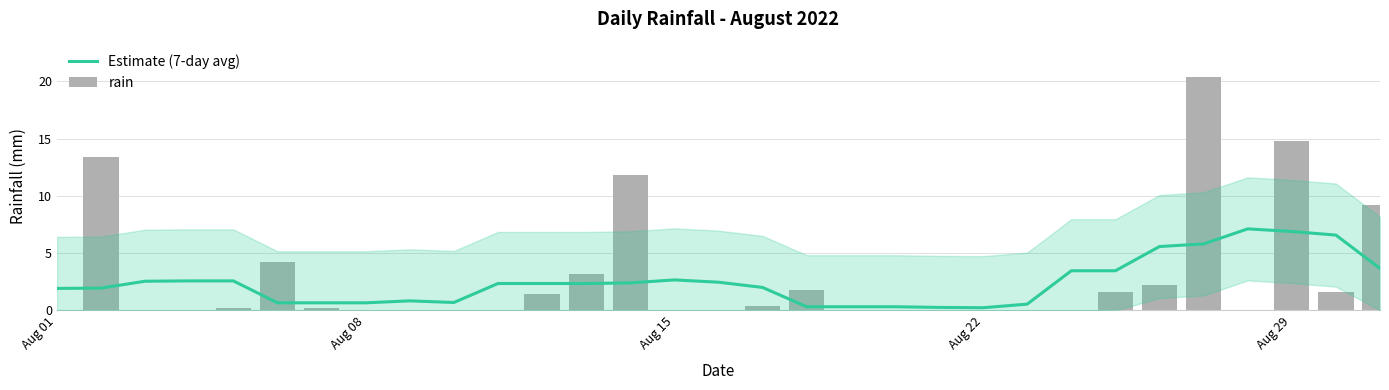

Reading right to left, list all the values displayed in this chart.

Estimate (7-day avg): 3.7	6.6	6.9	7.1	5.8	5.6	3.5	3.5	0.5	0.2	0.3	0.3	0.3	0.3	2.0	2.5	2.7	2.4	2.3	2.3	2.3	0.7	0.8	0.7	0.7	0.7	2.6	2.6	2.5	1.9	1.9
rain: 9.2	1.6	14.8	0.0	20.4	2.2	1.6	0.0	0.0	0.0	0.0	0.0	0.0	1.8	0.4	0.0	0.0	11.8	3.2	1.4	0.0	0.0	0.0	0.0	0.2	4.2	0.2	0.0	0.0	13.4	0.0